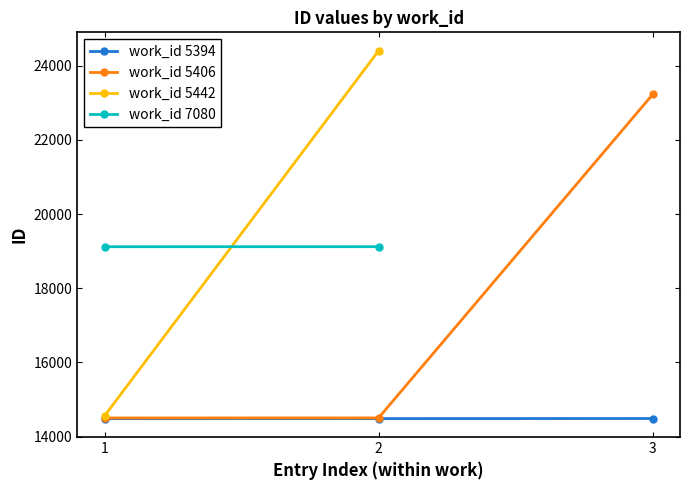

How many data points in work_id 5394 are above 14484?

1